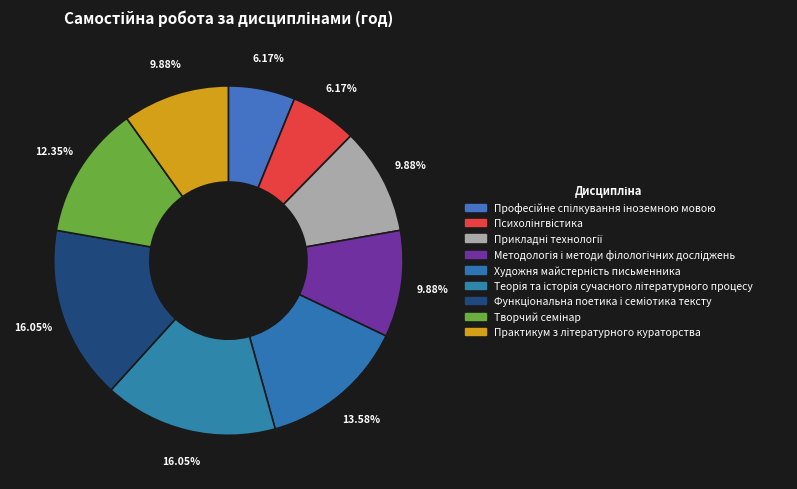

Count the number of slices in the pie.

9